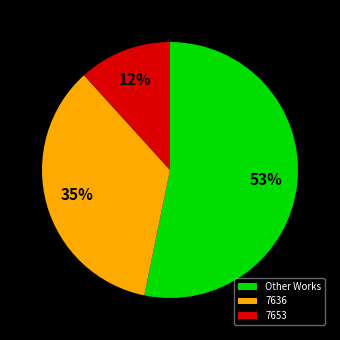

Is the sum of Other Works and 7636 greater than half?

Yes